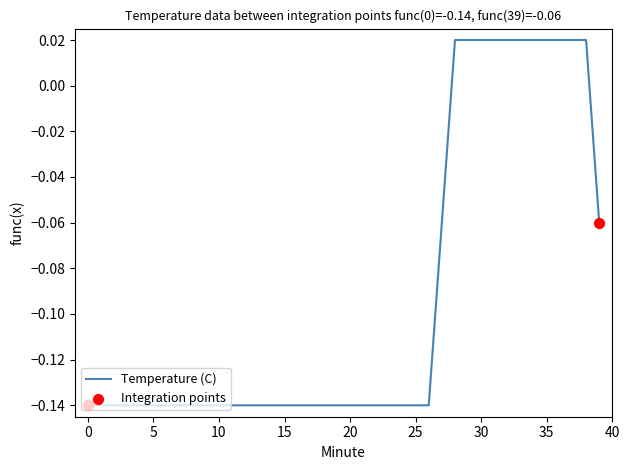

How many lines are shown in the chart?

1